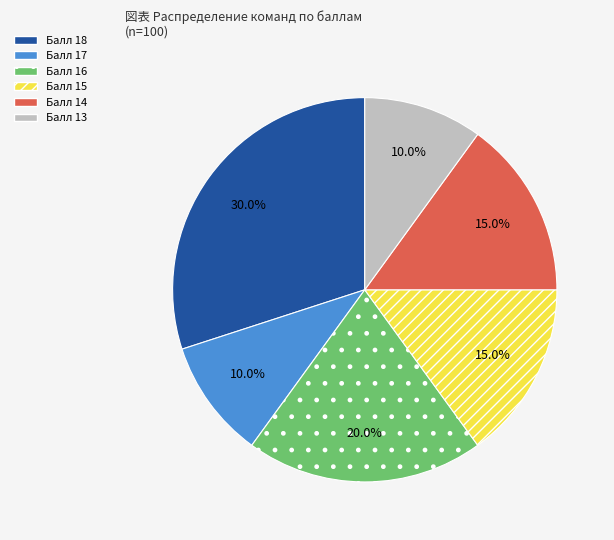

Is there a majority slice in this chart?

No